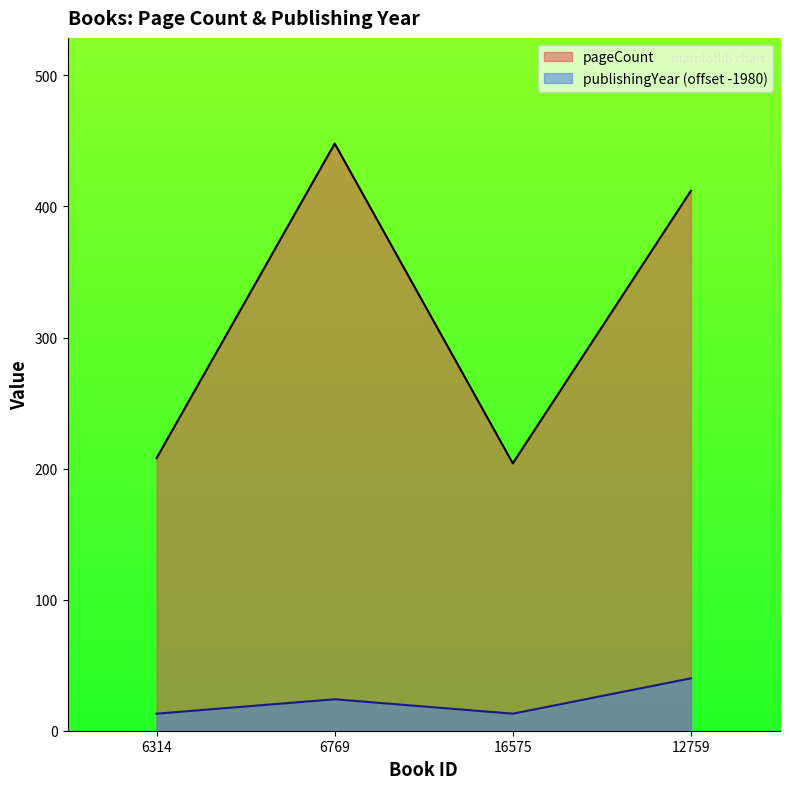

Does the chart have visible grid lines?

No